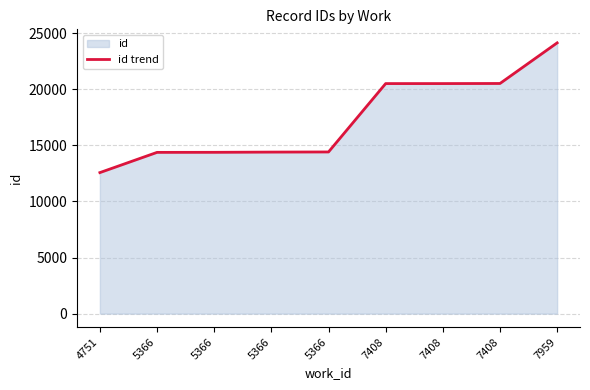

Approximately how many times larger is the value at 5366 compared to 7408?

0.7